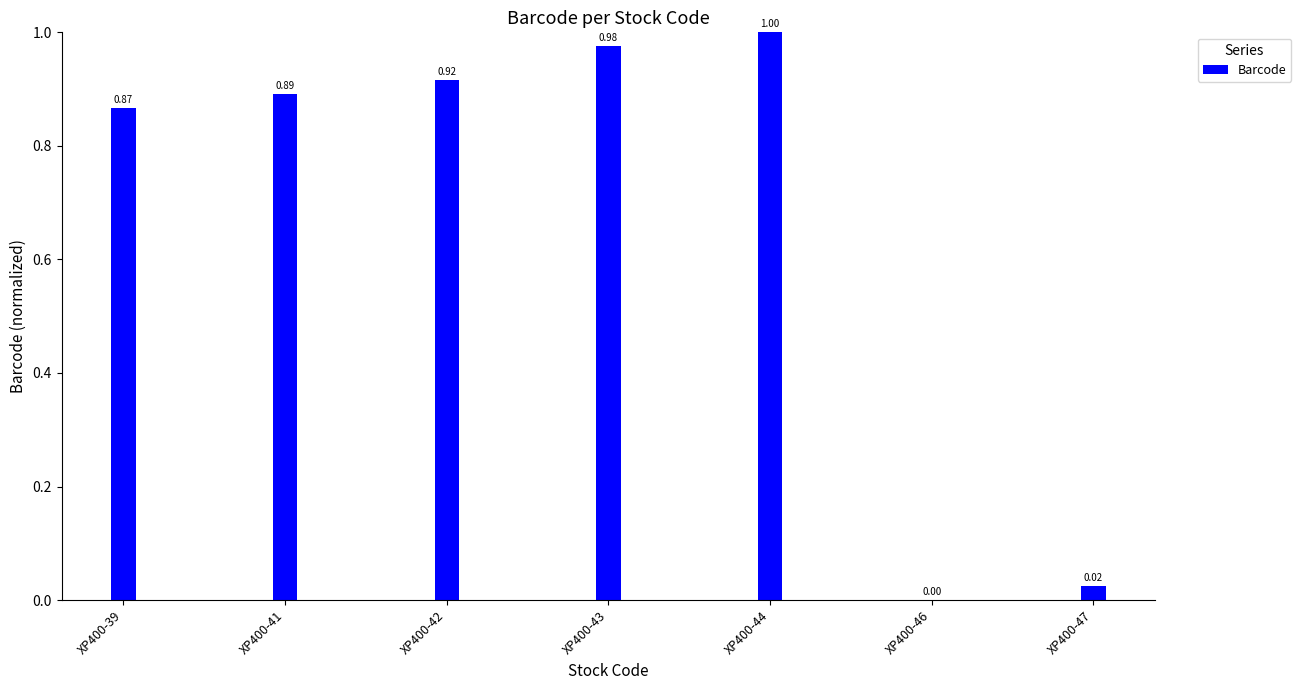

What is the change in value from XP400-41 to XP400-47?

-0.9